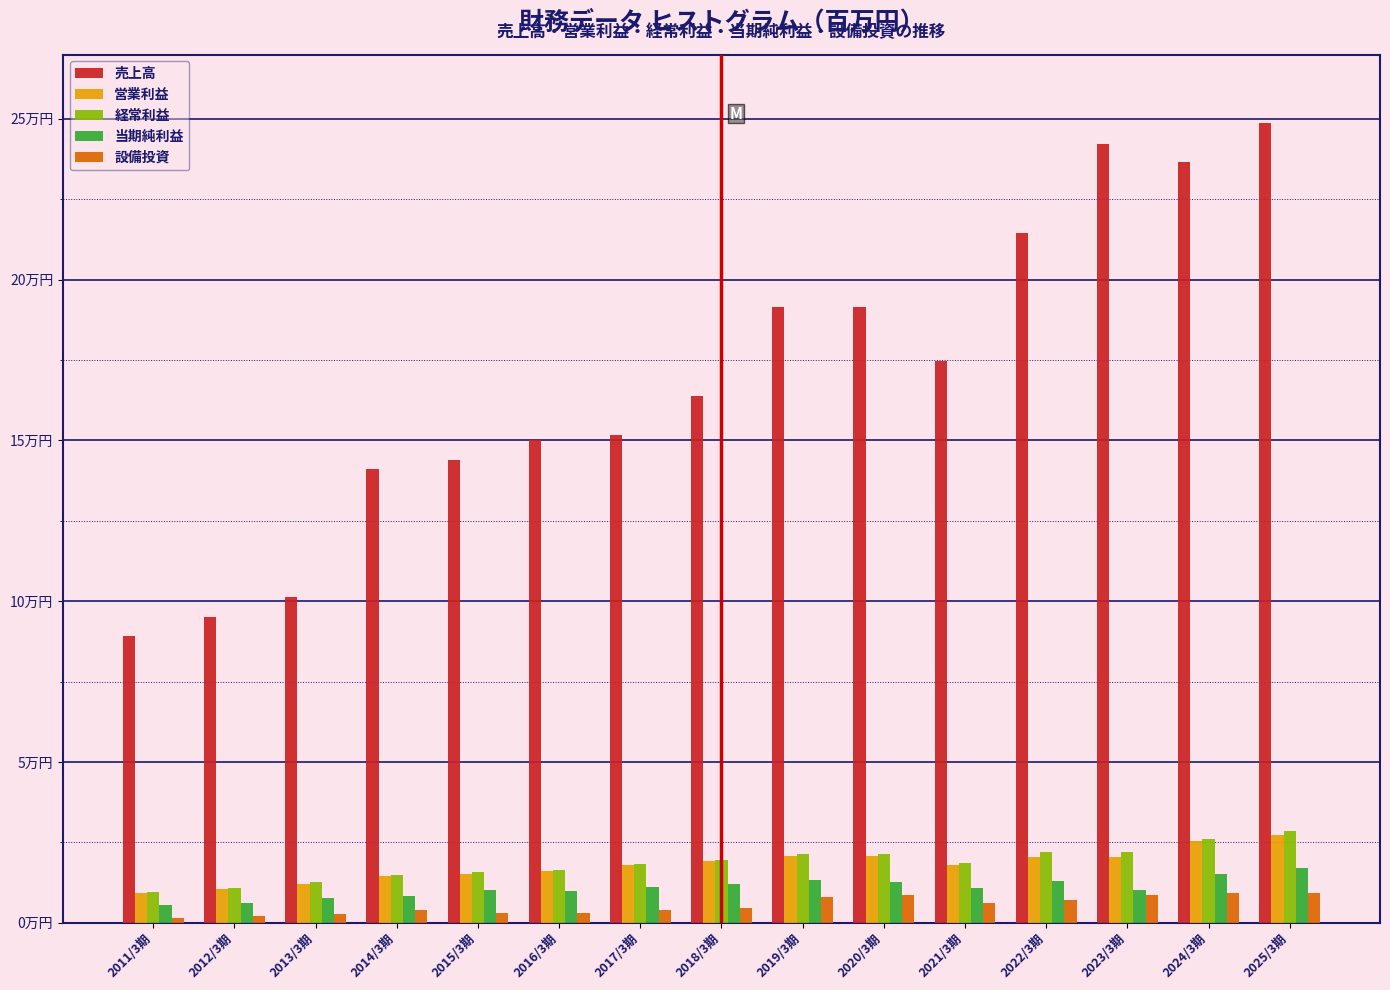

What are all the series names shown in the legend?

売上高, 営業利益, 経常利益, 当期純利益, 設備投資